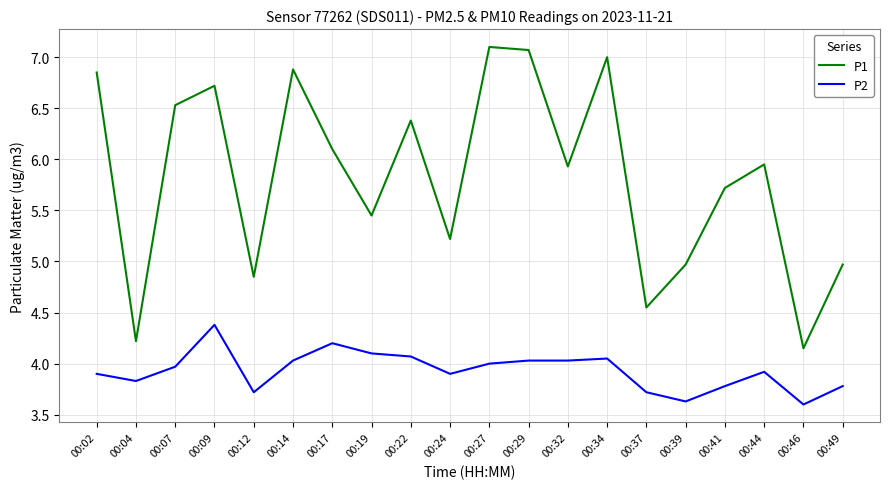

Which series has the widest spread of values?

P1